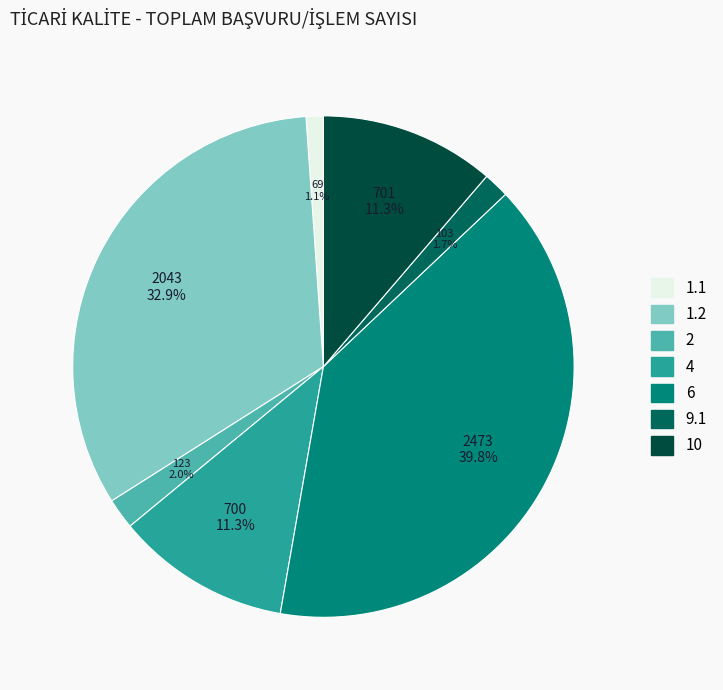

To the nearest percent, what is the average slice percentage?

14%